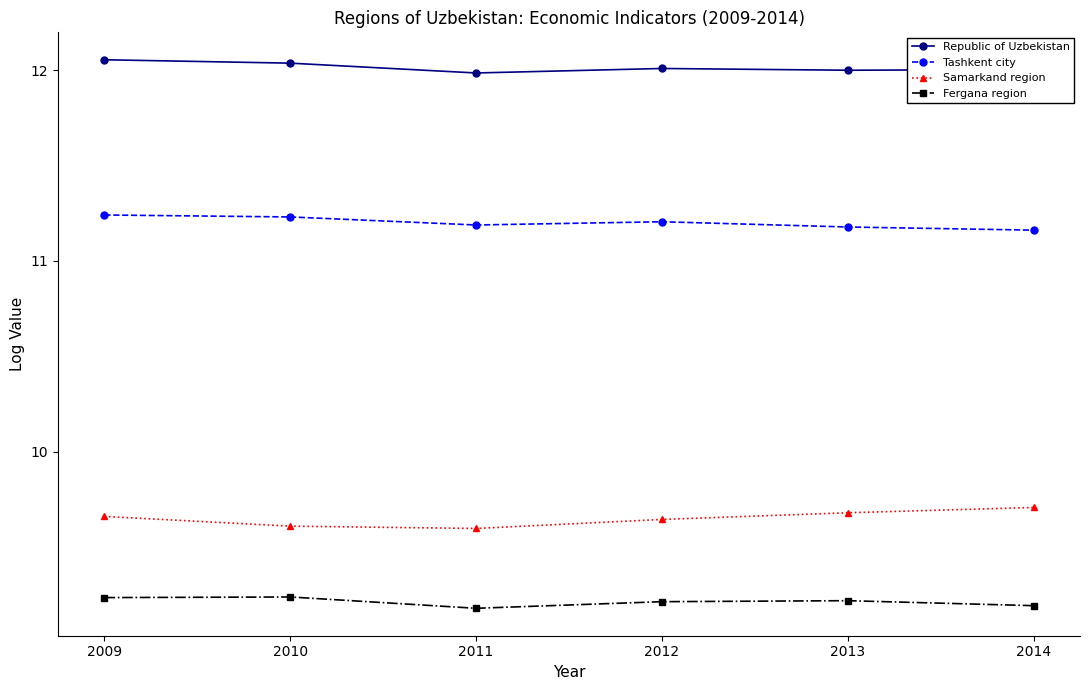

What is the difference between the maximum and minimum values in the Samarkand region series?

0.1